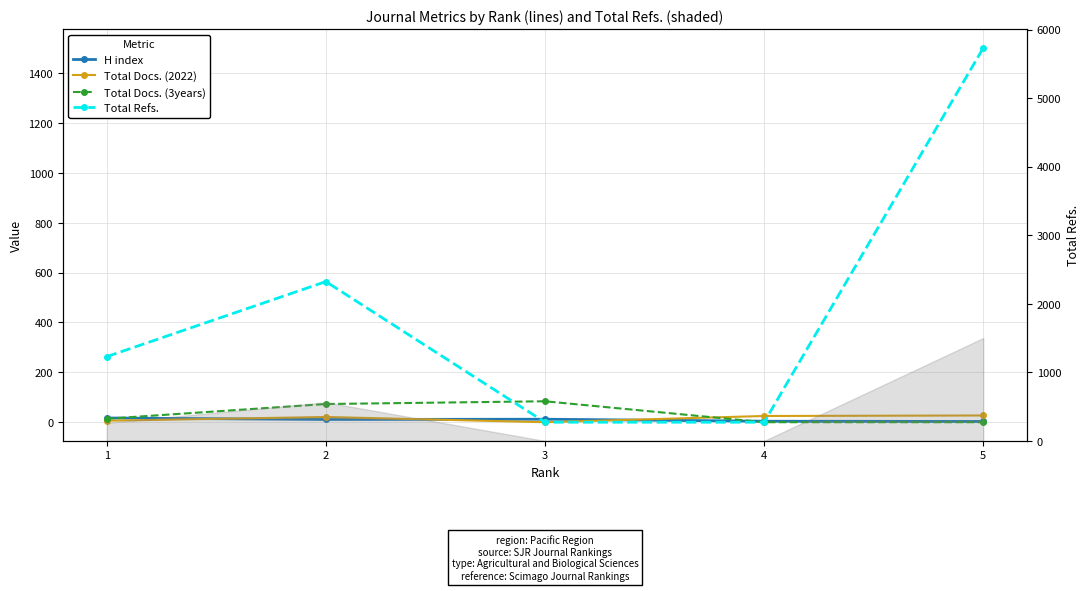

How many times do Total Refs. and Total Docs. (2022) cross each other?

1